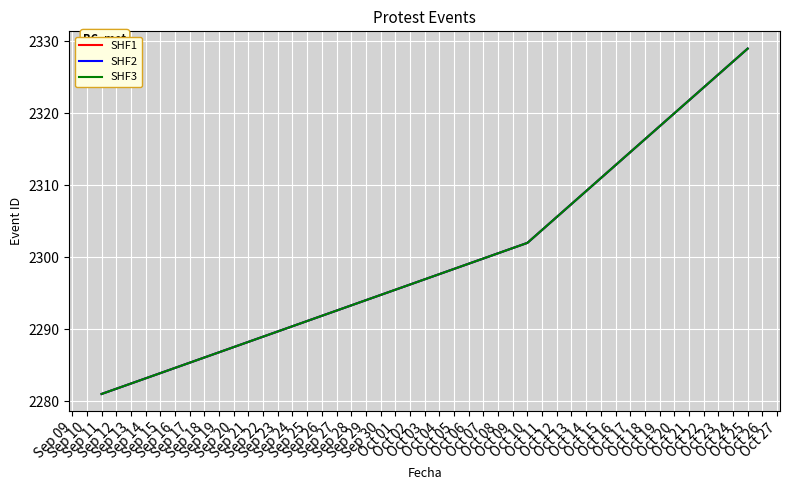

Is this an area chart (filled region under the line)?

No